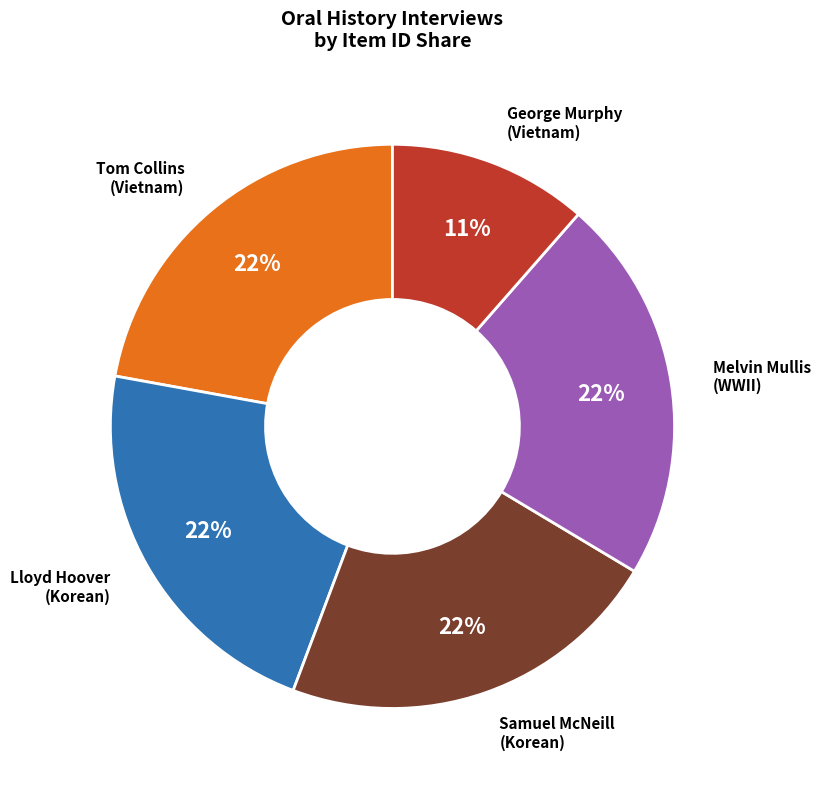

To the nearest percent, what is the difference between the largest and smallest slice percentages?

11%